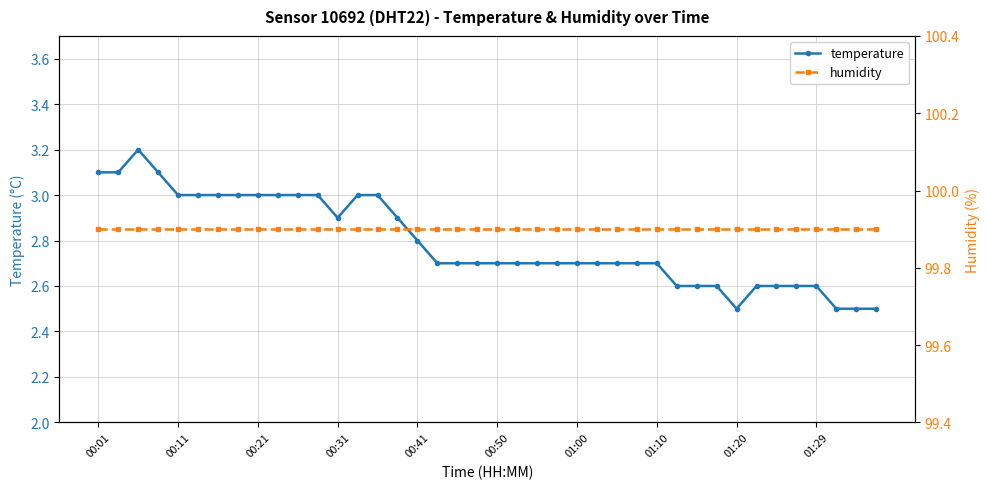

What are all the series names shown in the legend?

temperature, humidity